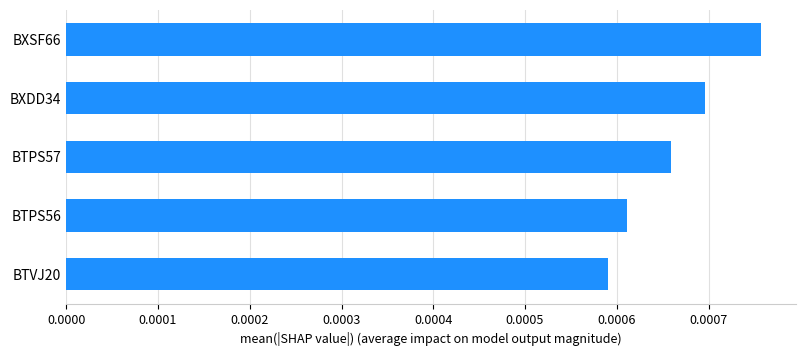

List the labels in order of value, smallest first.

BTVJ20, BTPS56, BTPS57, BXDD34, BXSF66